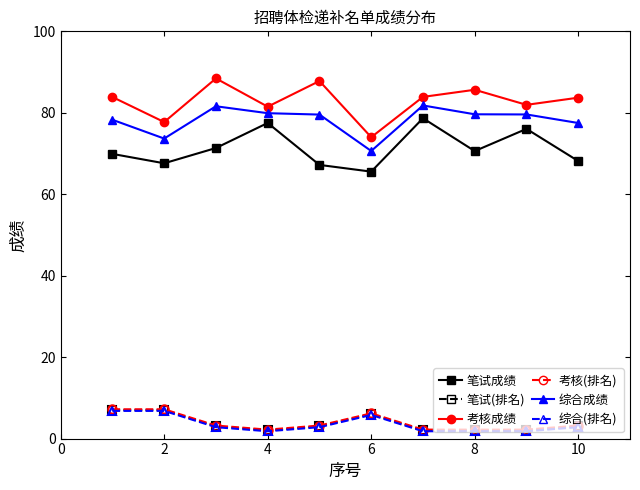

What is the maximum value shown in the chart?

88.4